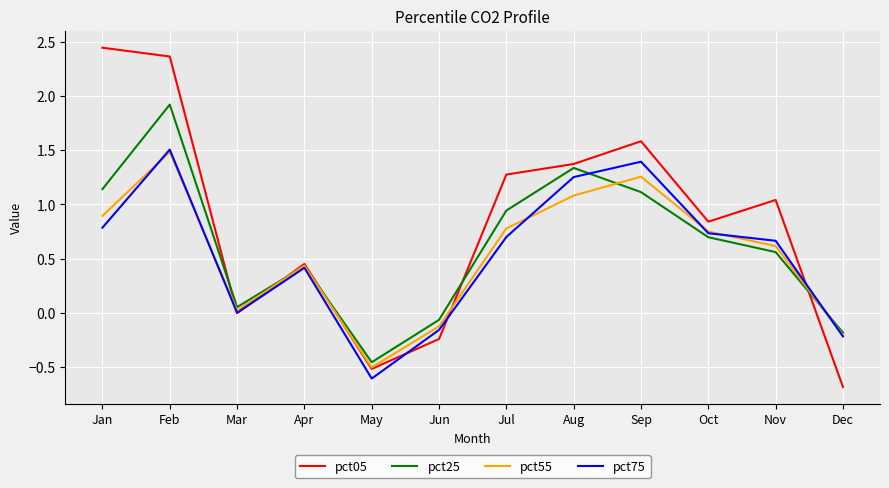

True or false: pct05 and pct55 cross at least once.

True